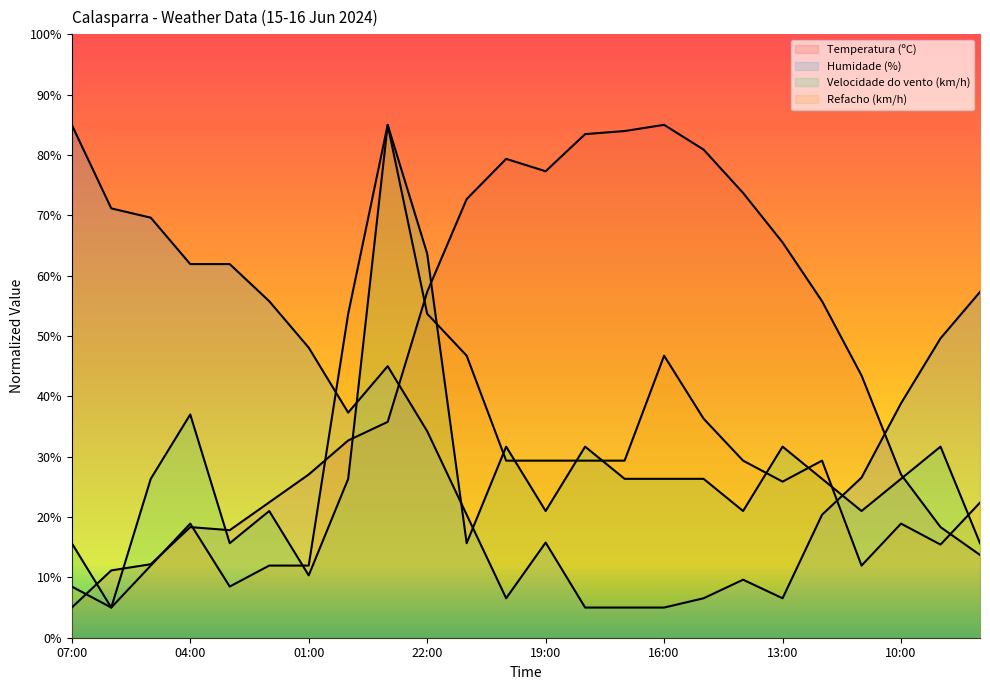

How many lines are shown in the chart?

4